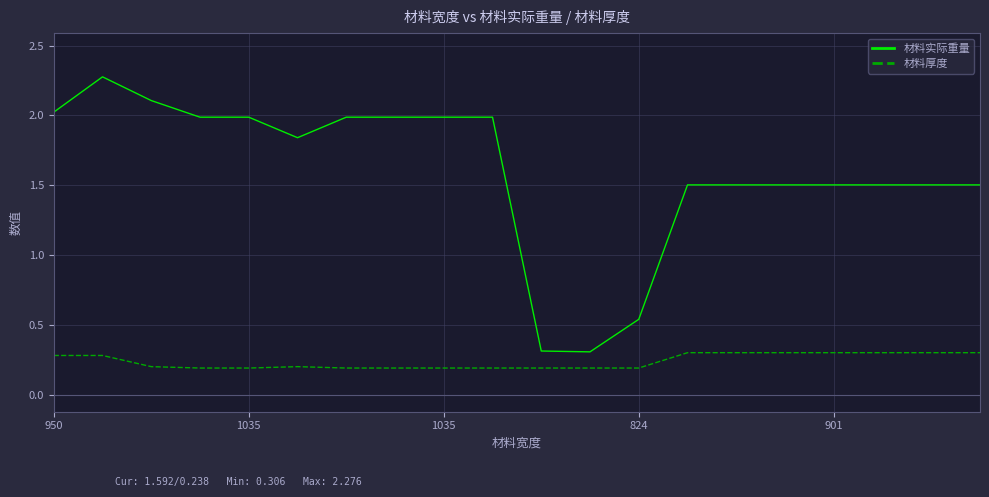

What is the greatest value displayed?

2.3